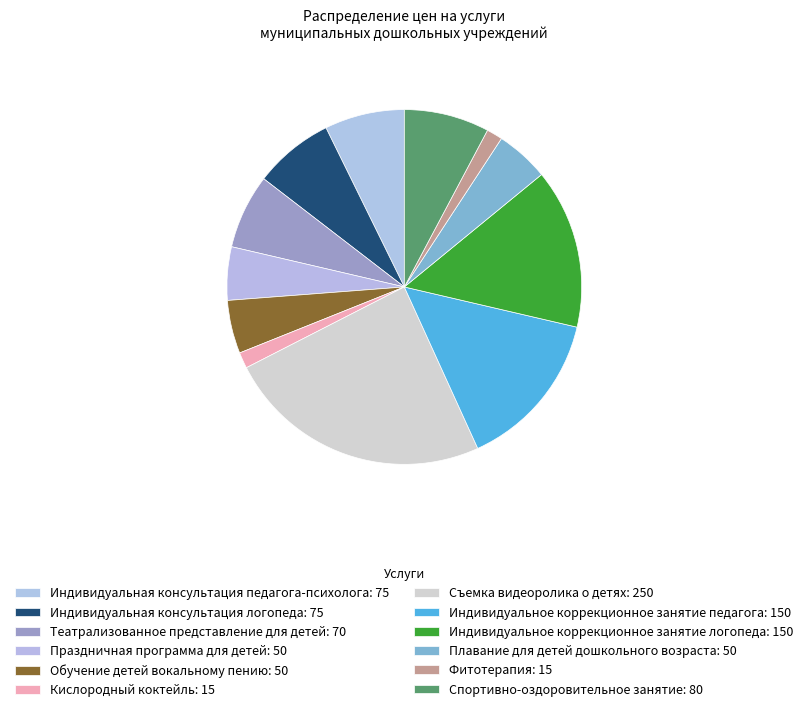

Is Индивидуальное коррекционное занятие логопеда the majority of the pie?

No